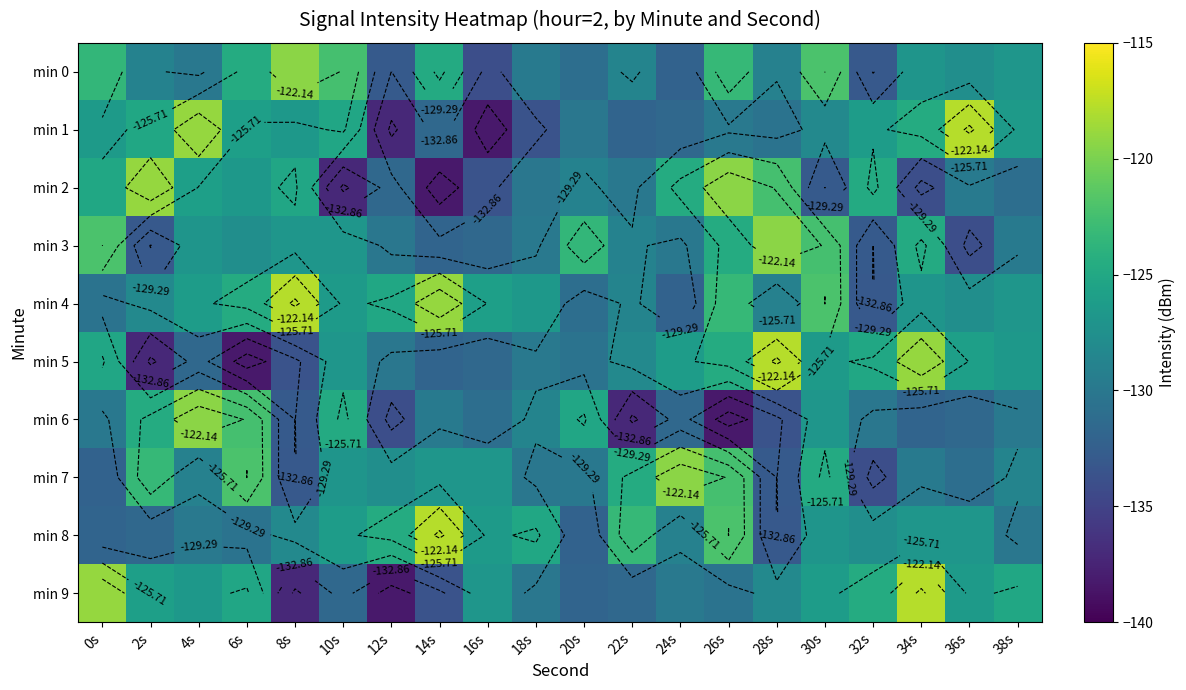

Which category has the lowest value across all series?

16s